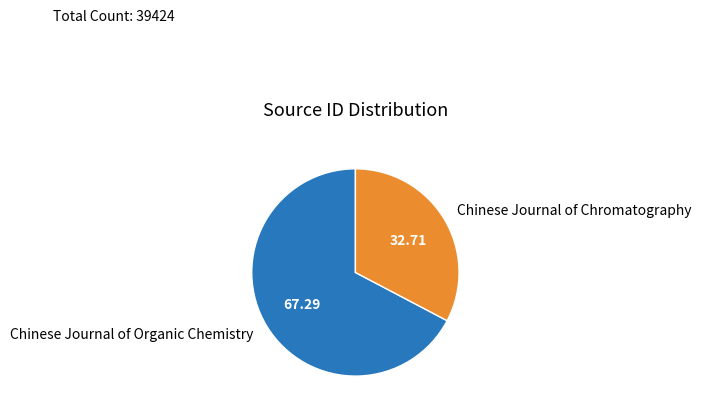

Which category has the biggest portion of the pie?

Chinese Journal of Organic Chemistry